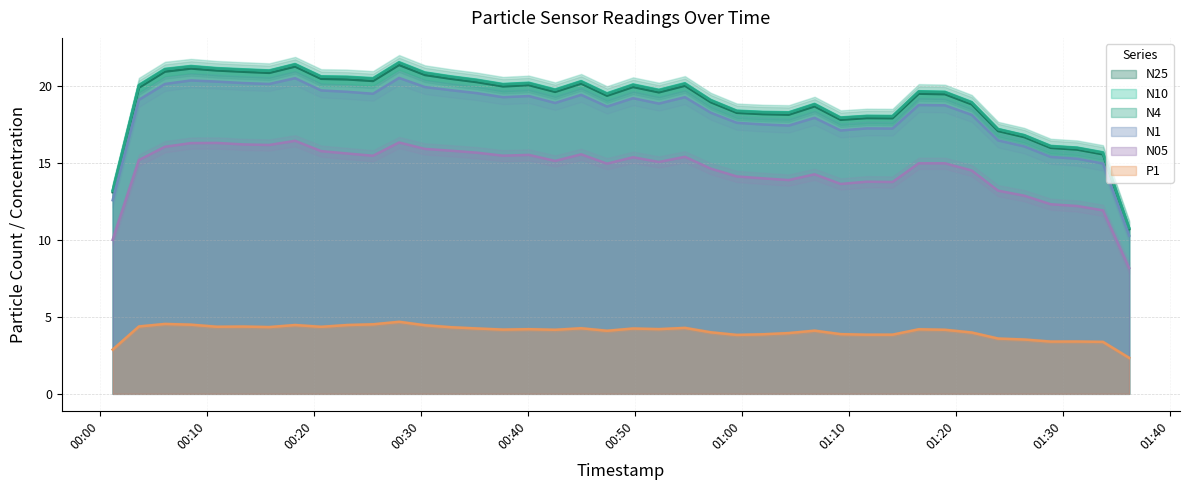

Which series changed the most between 2023-03-14T00:23:06 and 2023-03-14T00:27:57?

N10